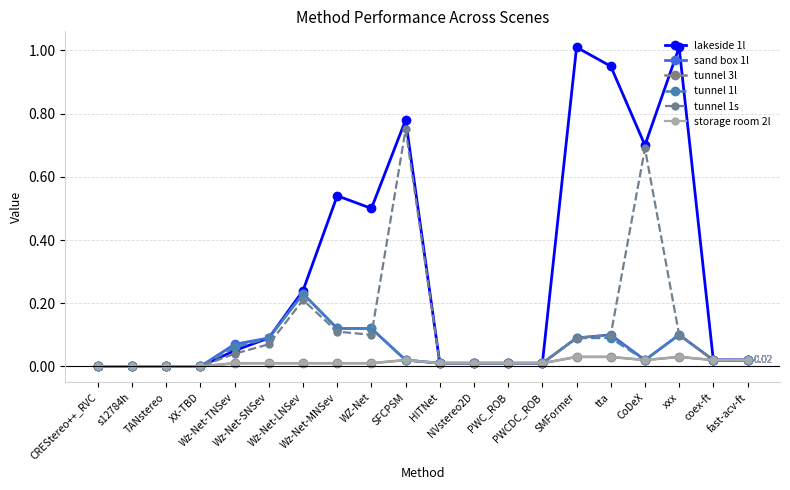

List the series in order of their peak value, highest first.

lakeside 1l, tunnel 1s, sand box 1l, tunnel 1l, tunnel 3l, storage room 2l